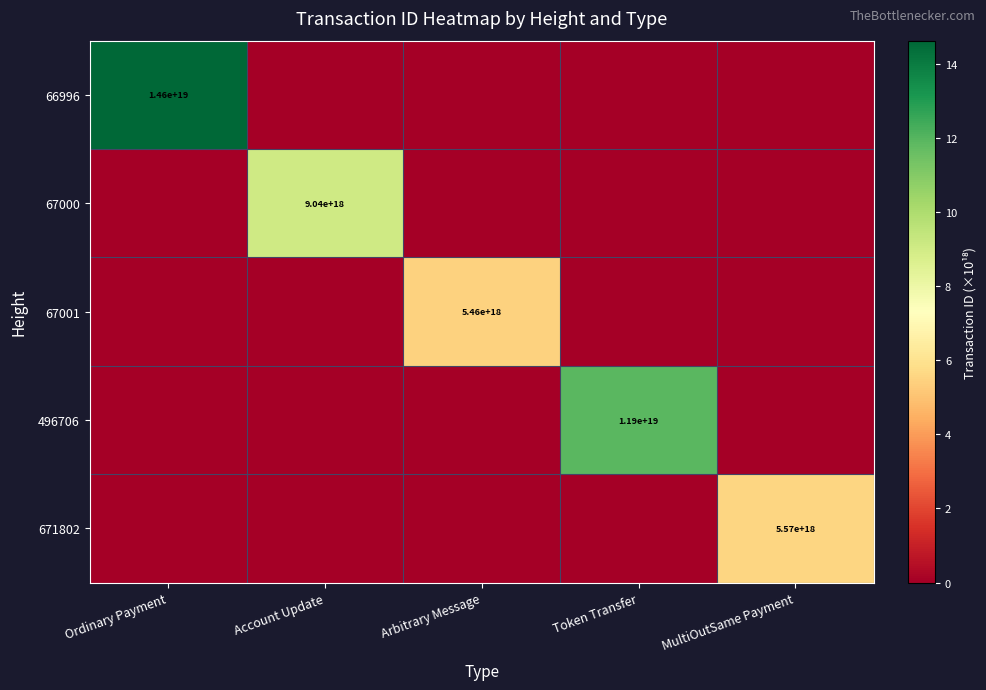

What is the difference between the 66996 values at Ordinary Payment and MultiOutSame Payment?

14.6